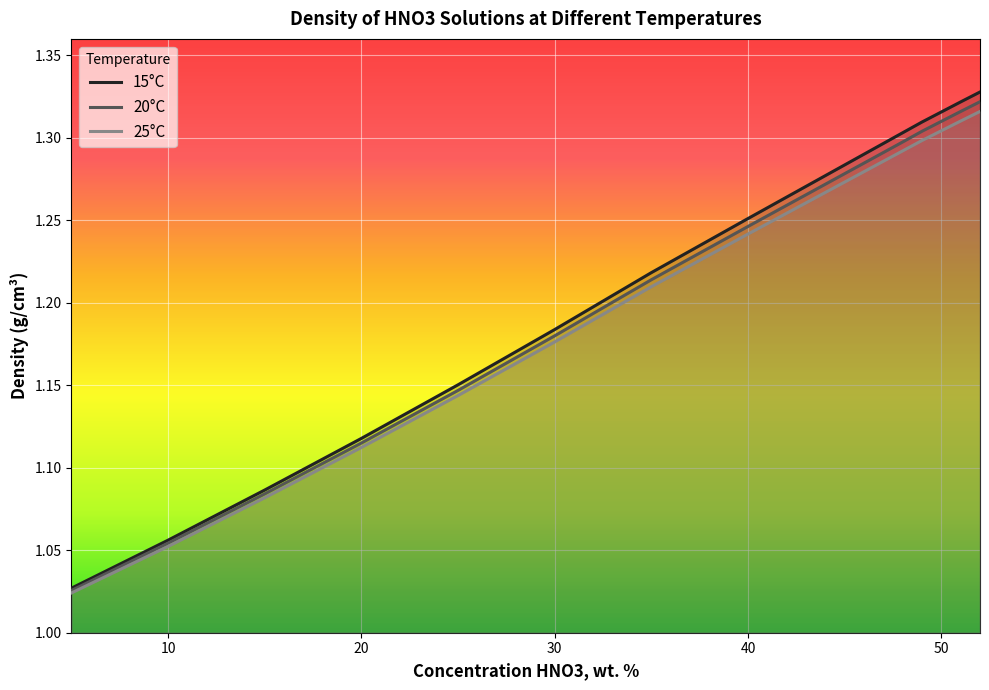

At 10, list the series in order from smallest to largest.

25°C, 20°C, 15°C